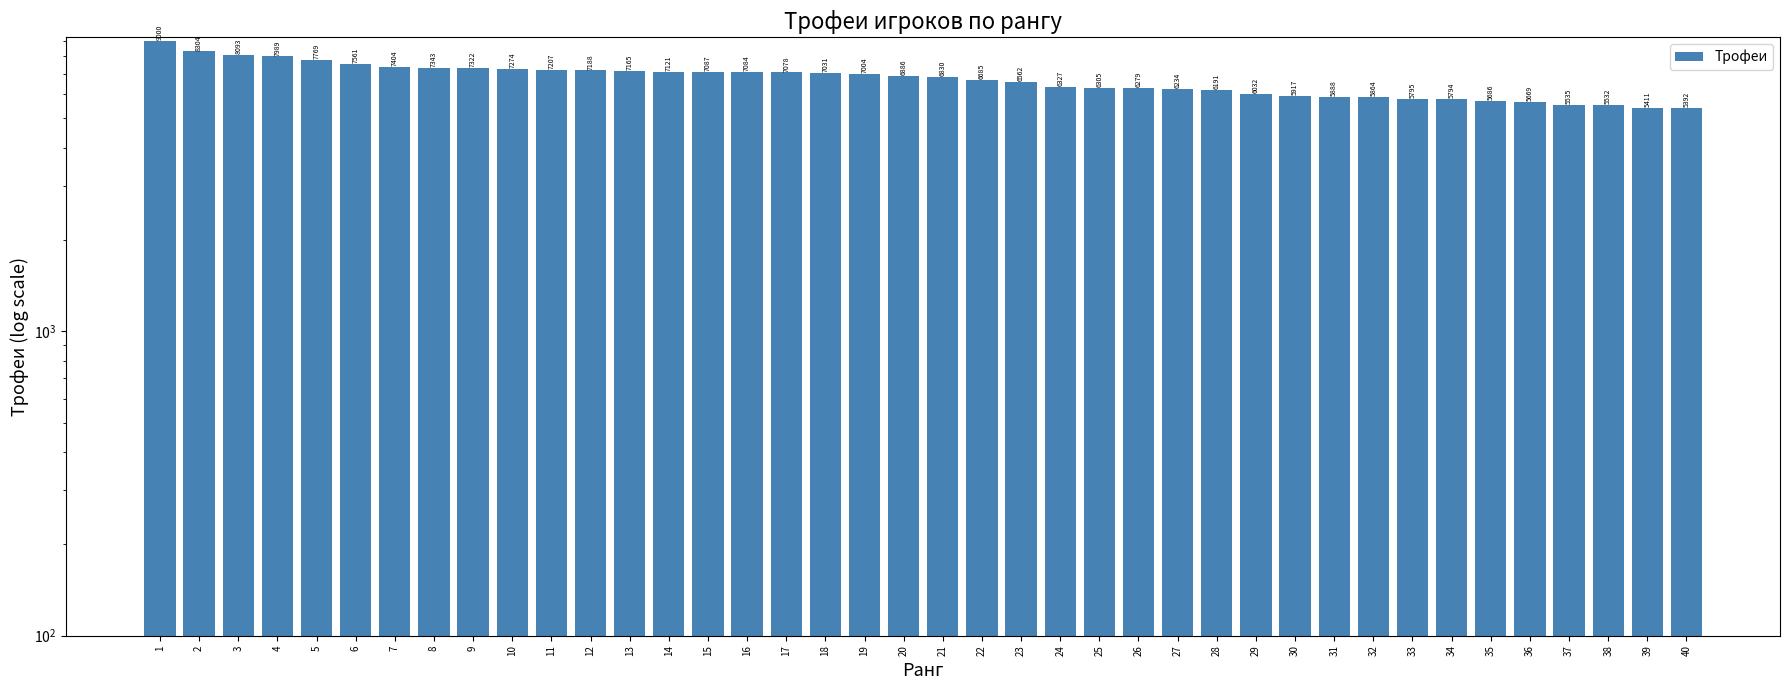

Which label corresponds to the smallest value in the chart?

40